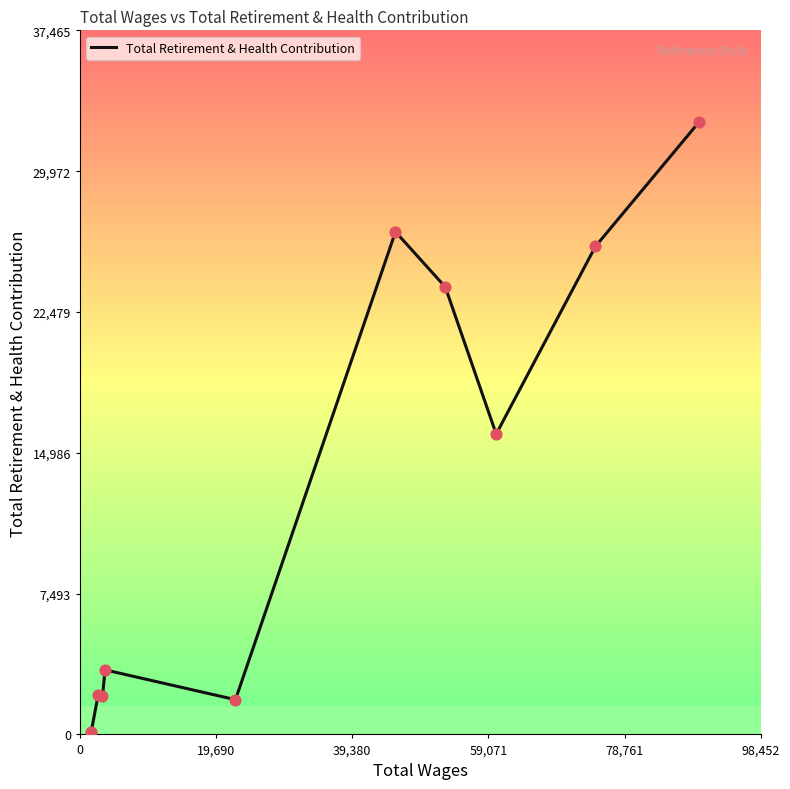

What is the maximum value shown in the chart?

32579